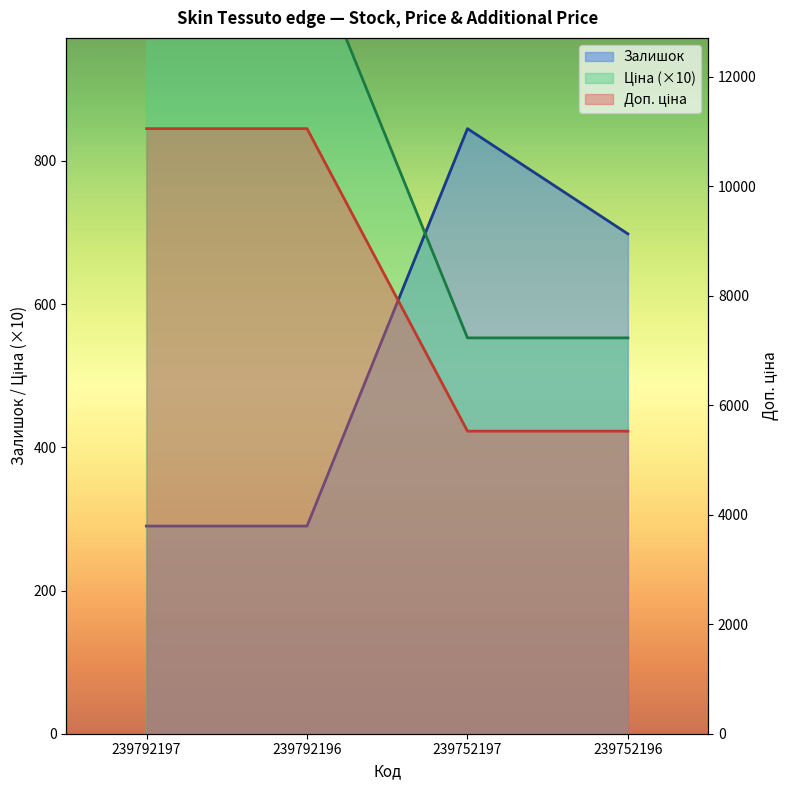

Between 239792196 and 239752197, which is larger?

239752197